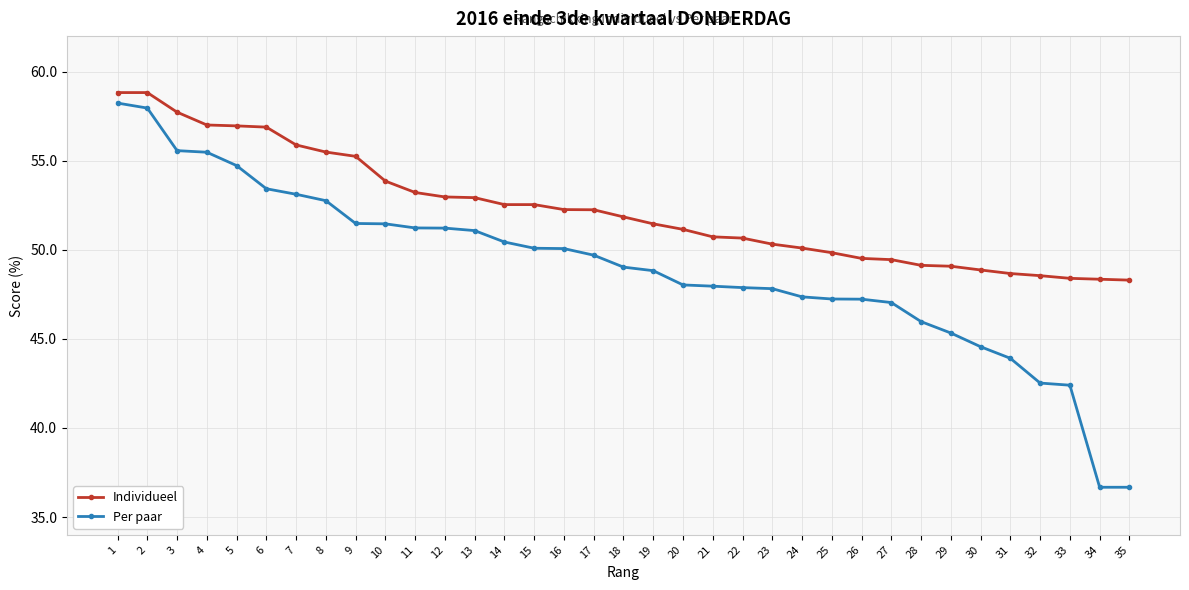

What is the sum of the Individueel values at 2 and 3?

116.6